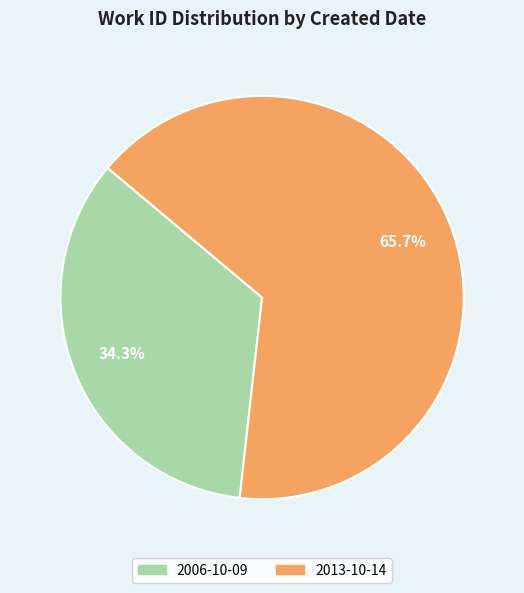

Do 2013-10-14 and 2006-10-09 together represent more than half of the pie?

Yes